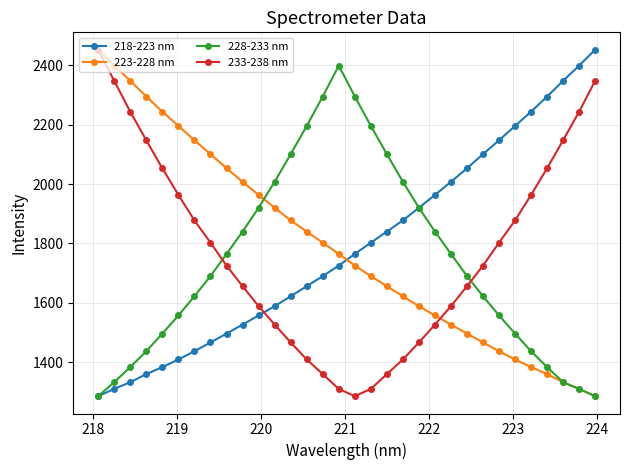

How many data points in 233-238 nm are less than 1725?

15